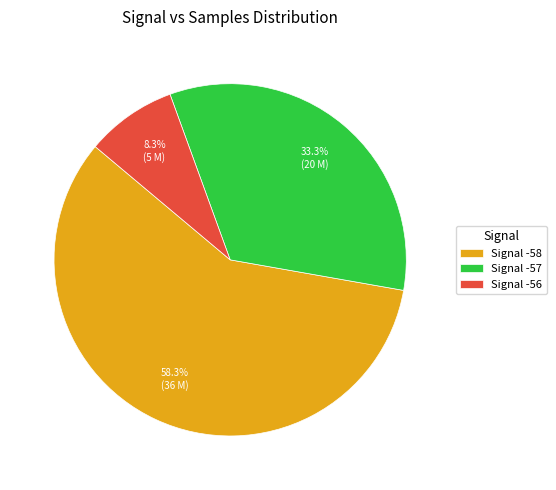

How many segments does this pie chart have?

3